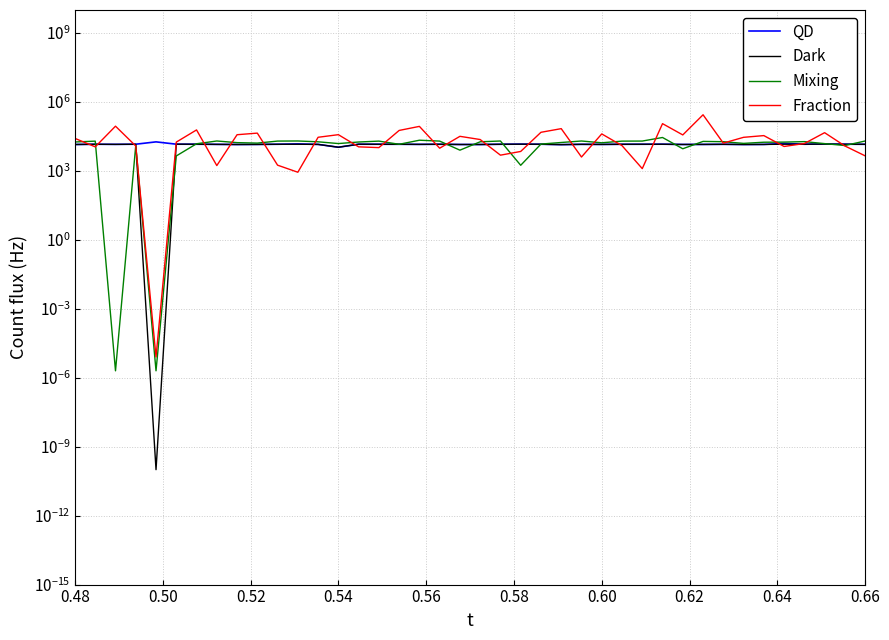

What is the value of the Mixing point at the 29th from the left?

19838.9